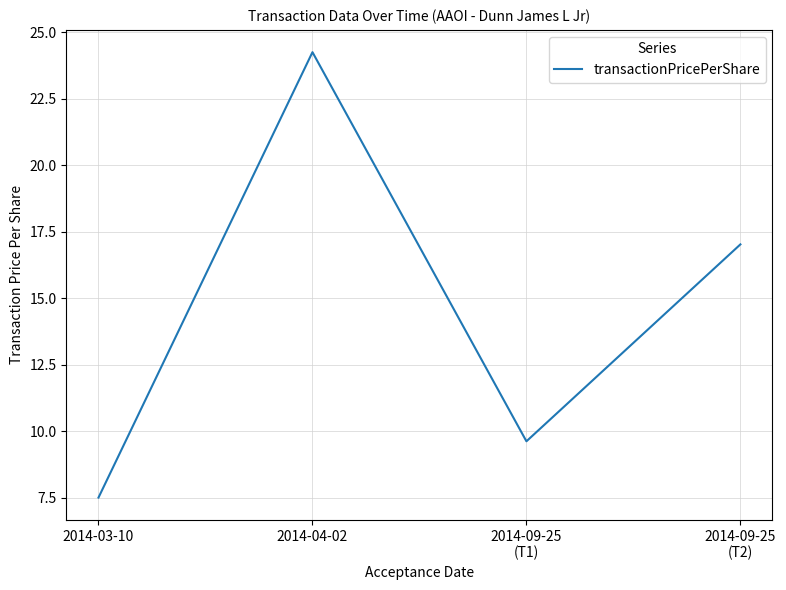

At which label is the value closest to 15?

2014-09-25
(T2)